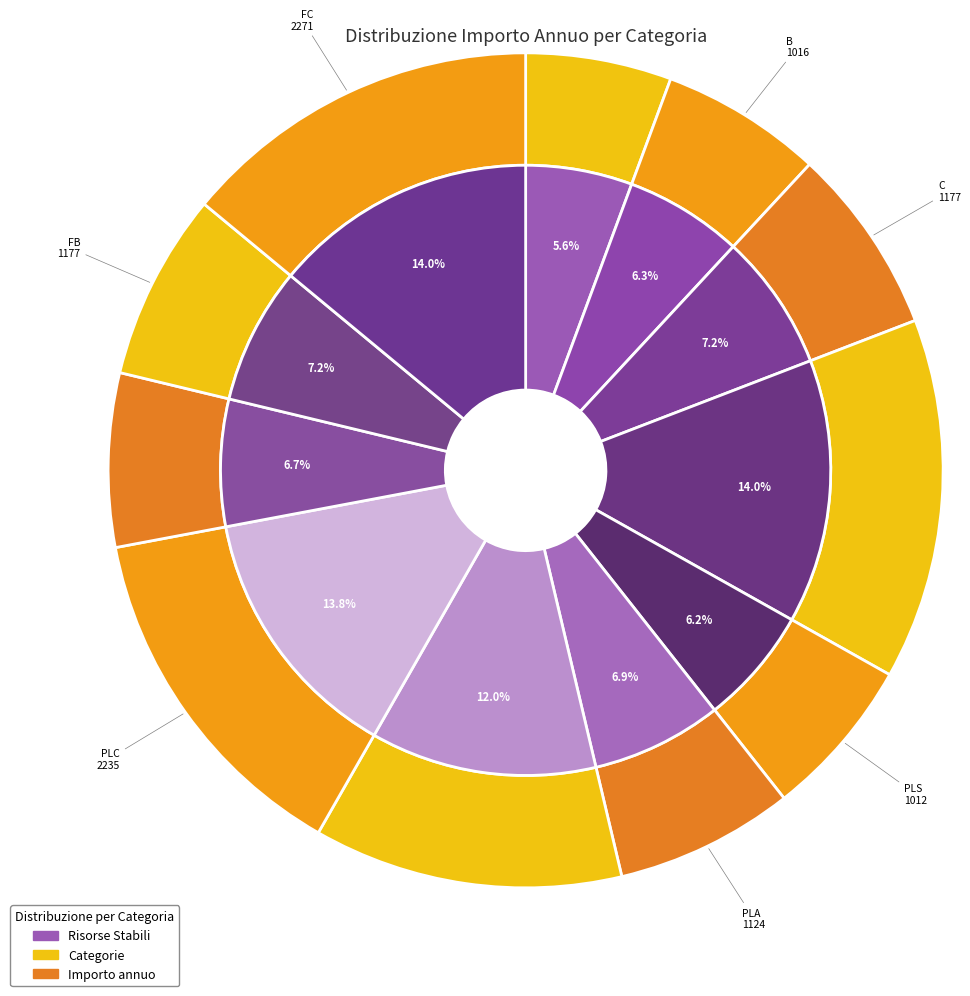

Does FC account for over 50% of the chart?

No